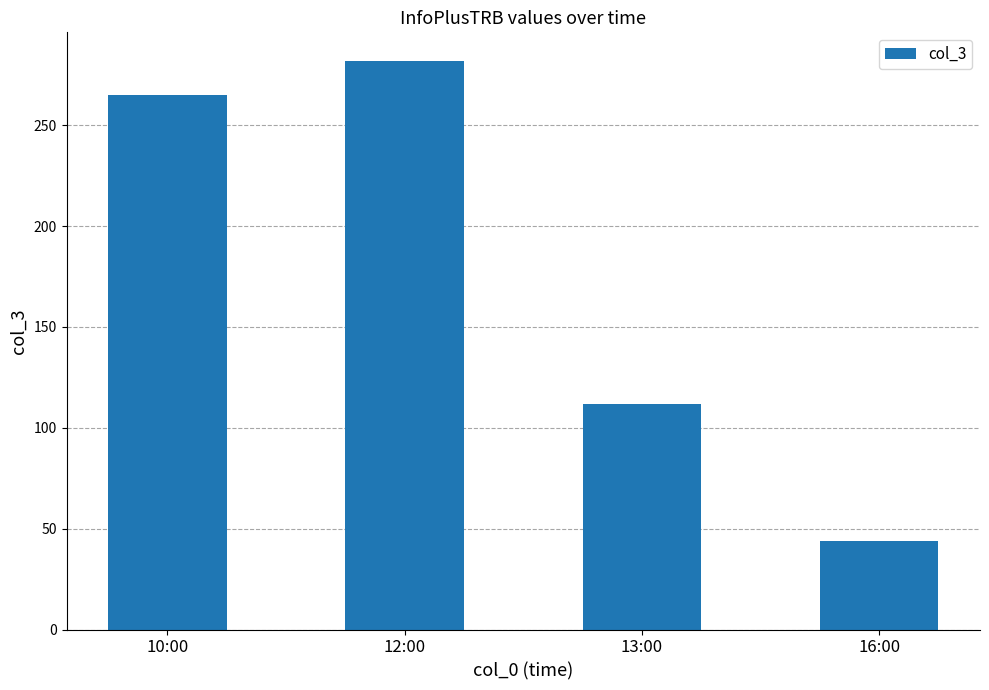

Count the number of data series in this chart.

1